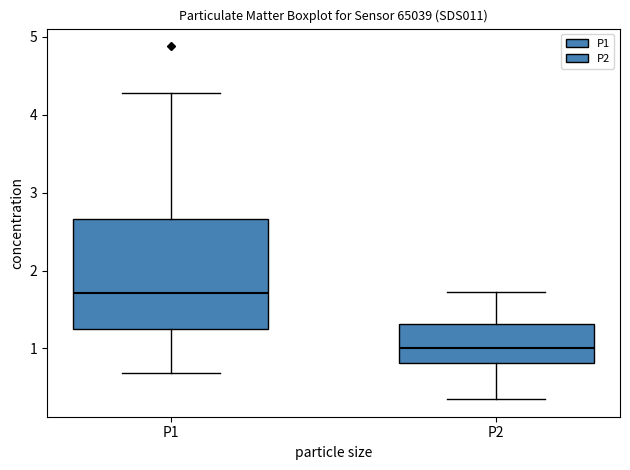

Reading left to right, read every box against the y-axis: the position of its median line, the range the box covers, and the ends of its whiskers. The values are not printed on the chart, so give them approximately, as read against the axis.

P1: median 1.7, box 1.2 to 2.7, whiskers 0.7 to 4.3
P2: median 1.0, box 0.8 to 1.3, whiskers 0.4 to 1.7